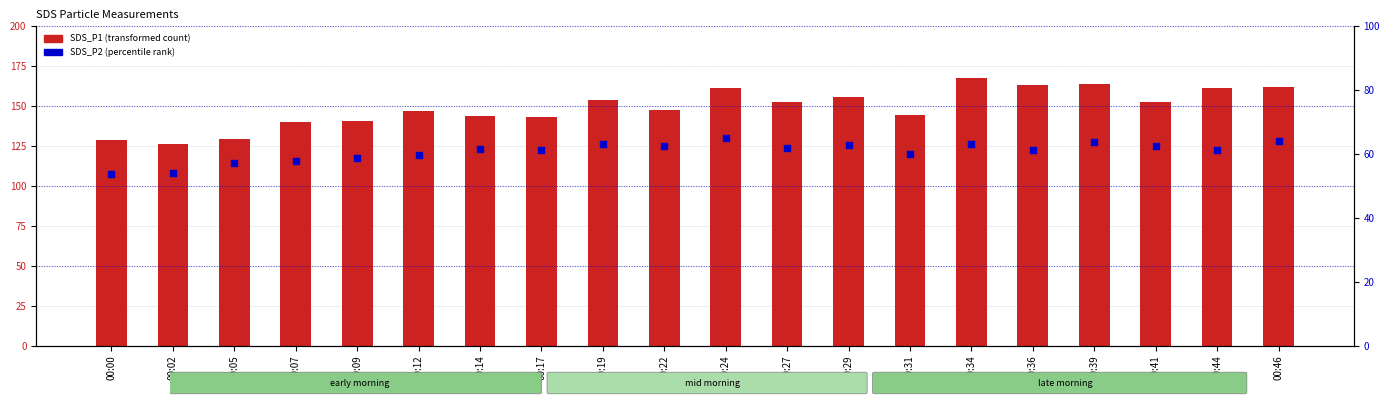

Is the value of SDS_P1 (transformed count) at 00:00 greater than the value of SDS_P2 (percentile rank) at 00:22?

Yes